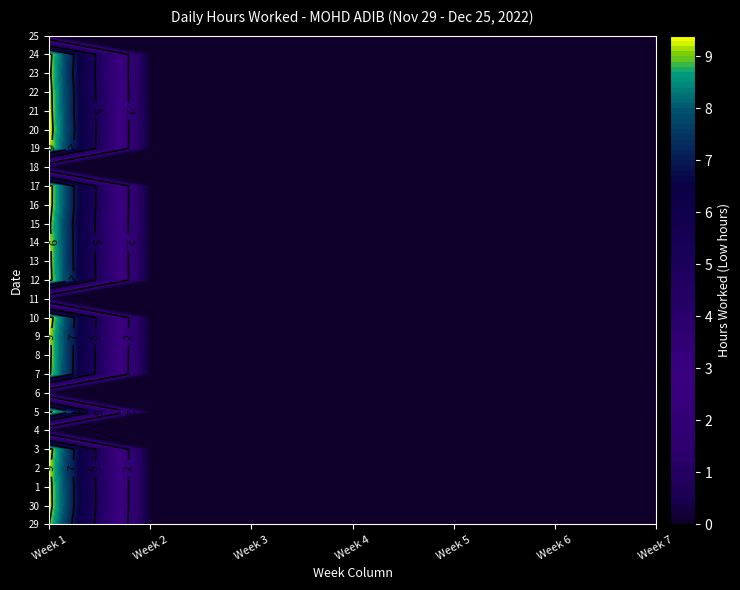

Where is 15 nearest to the value 4?

1